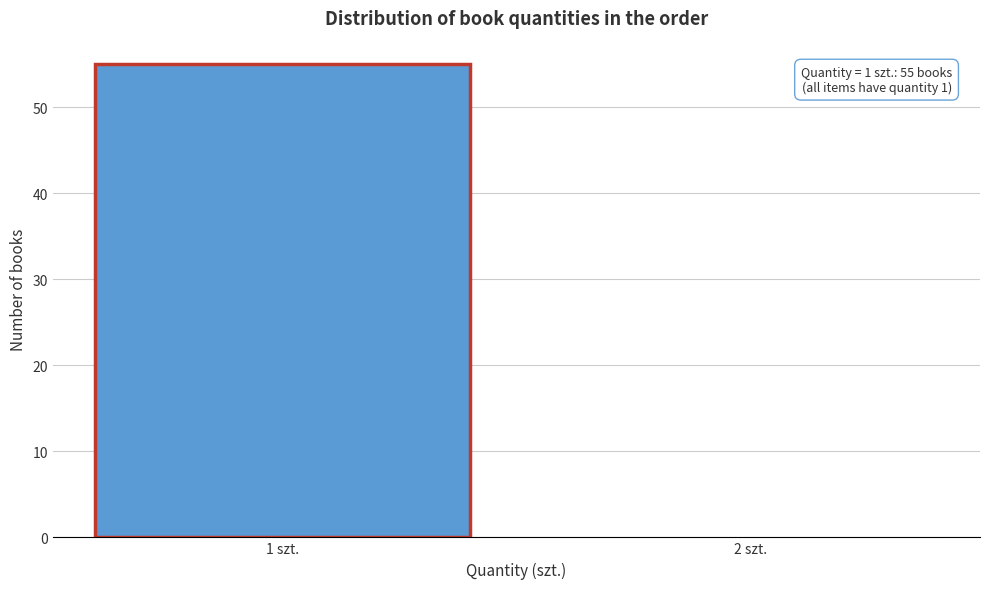

Reading left to right, list all the values displayed in this chart.

1 szt.=55	2 szt.=0